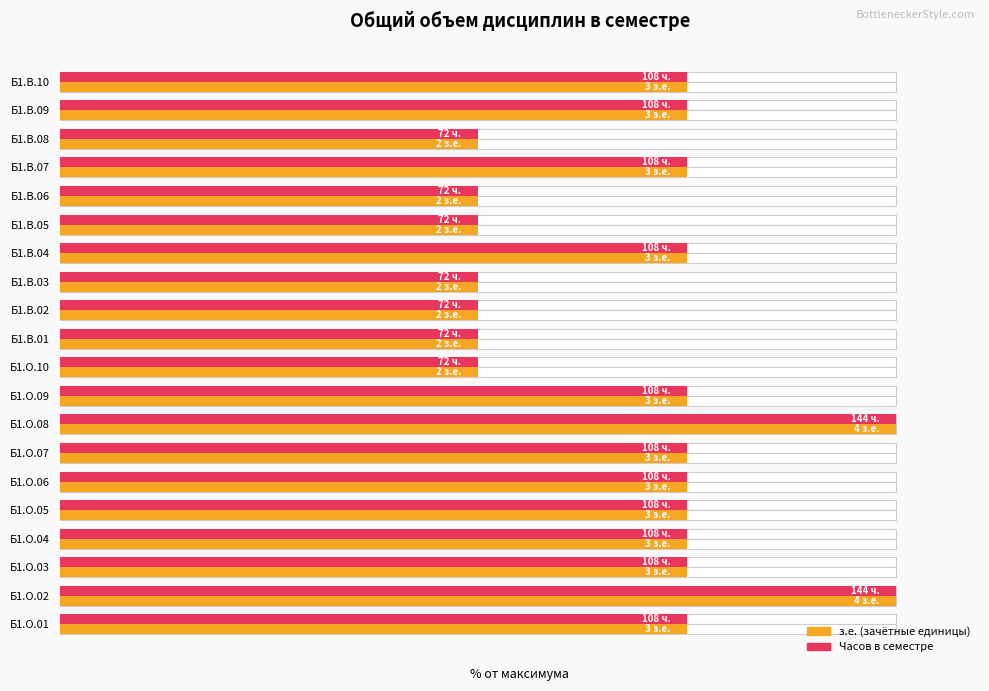

What is the difference between the з.е. values at Б1.В.10 and Б1.В.05?

25